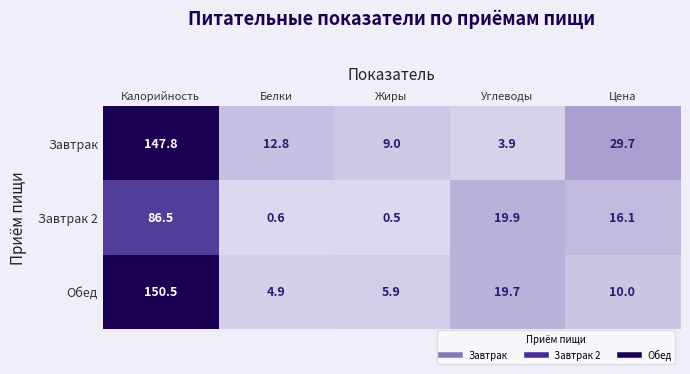

At which label is Обед closest to 77?

Углеводы